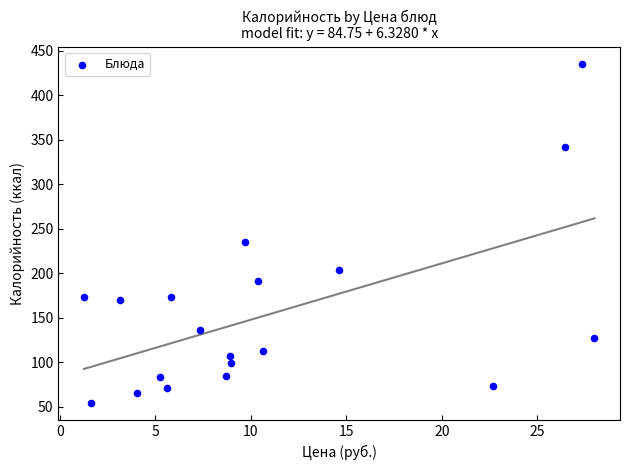

What is the range of Y values (max minus min)?

381.7